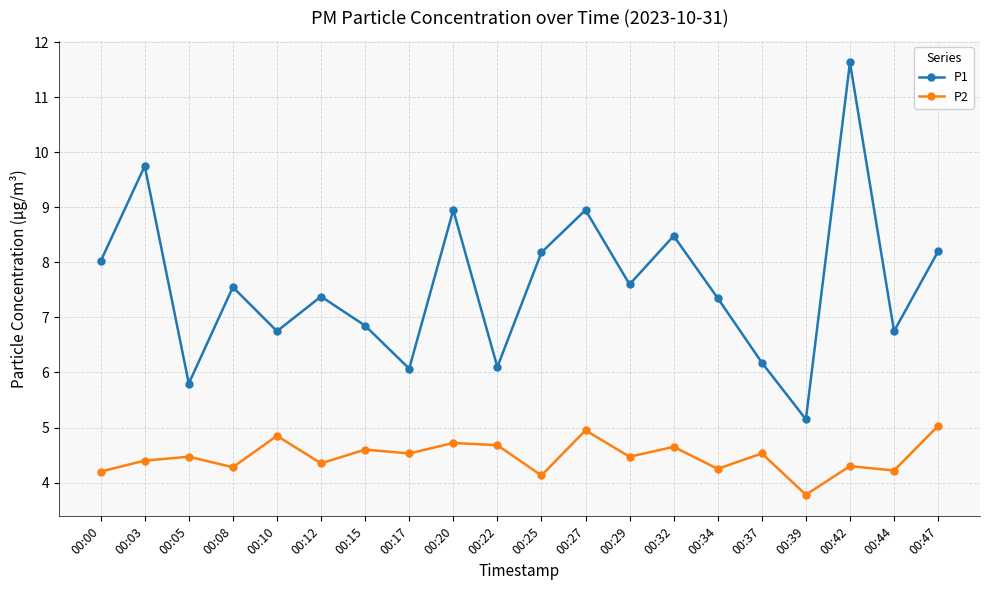

What is the highest value of the P2 series?

5.0